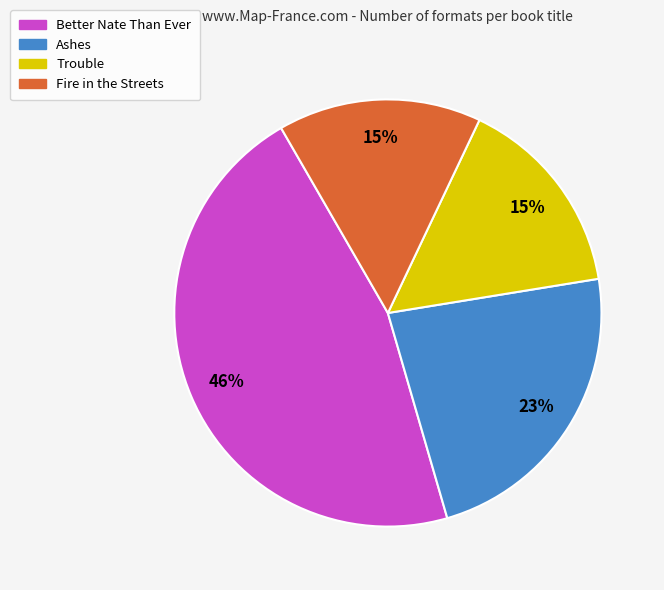

Between Fire in the Streets and Better Nate Than Ever, which is larger?

Better Nate Than Ever